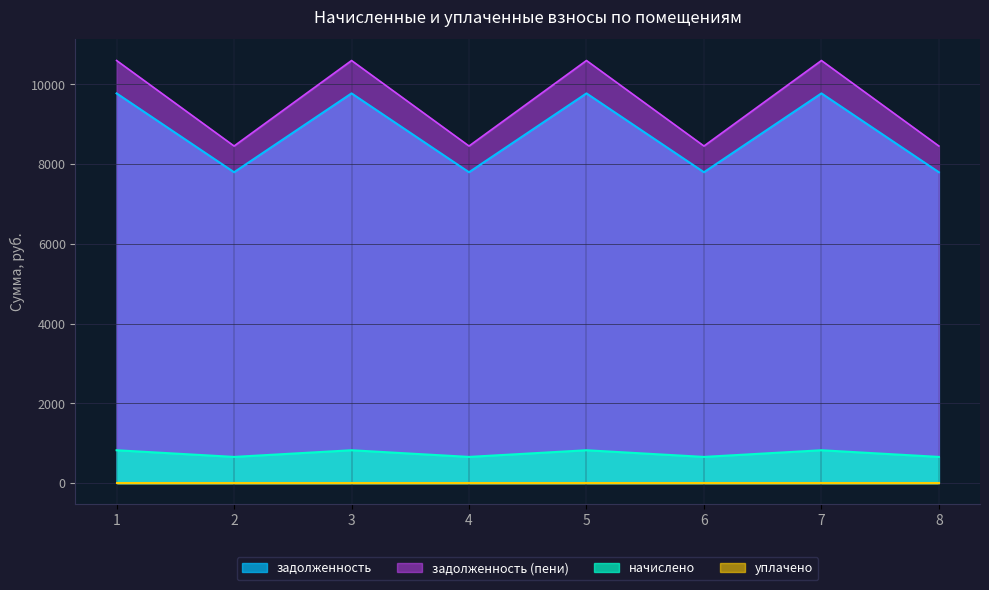

The value of начислено at 2 is 261.9. True or false?

False